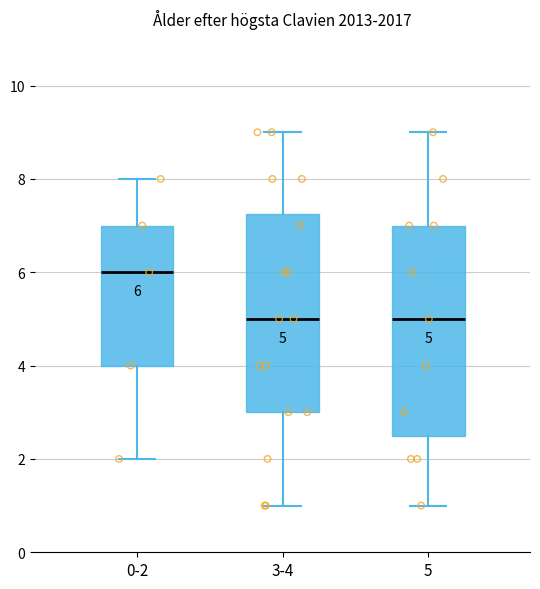

Which box is the tallest, from its lower edge to its upper edge?

5